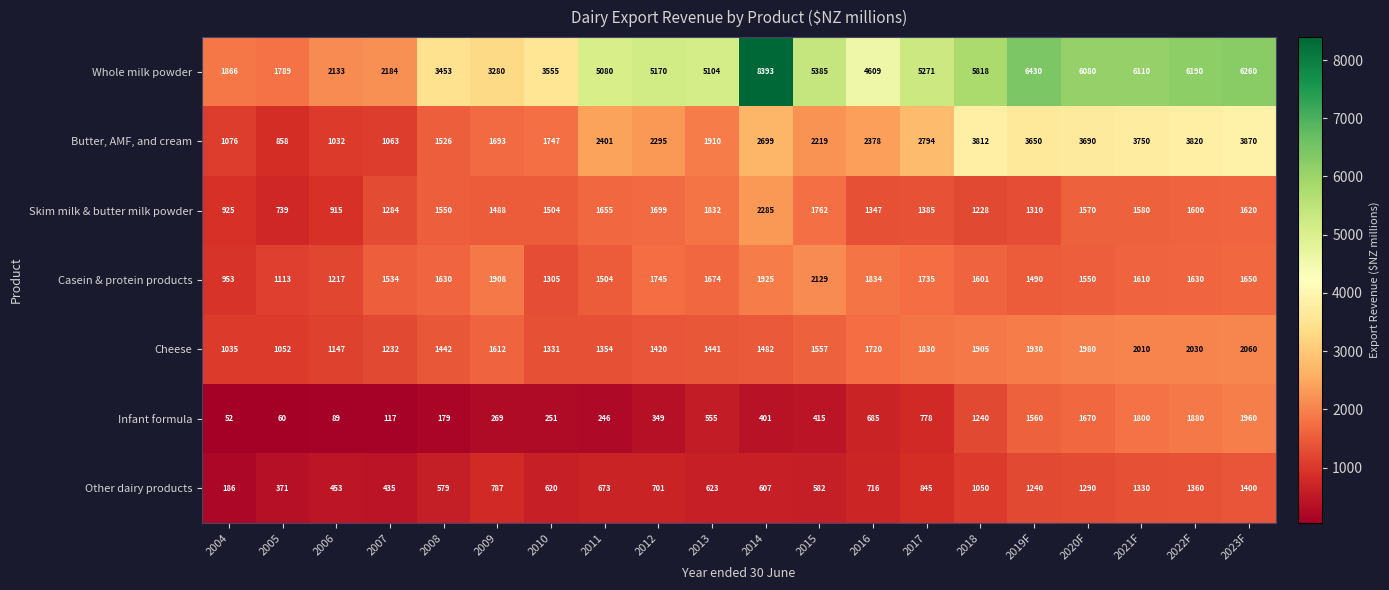

The Other dairy products series shows 673 at 2011. True or false?

True